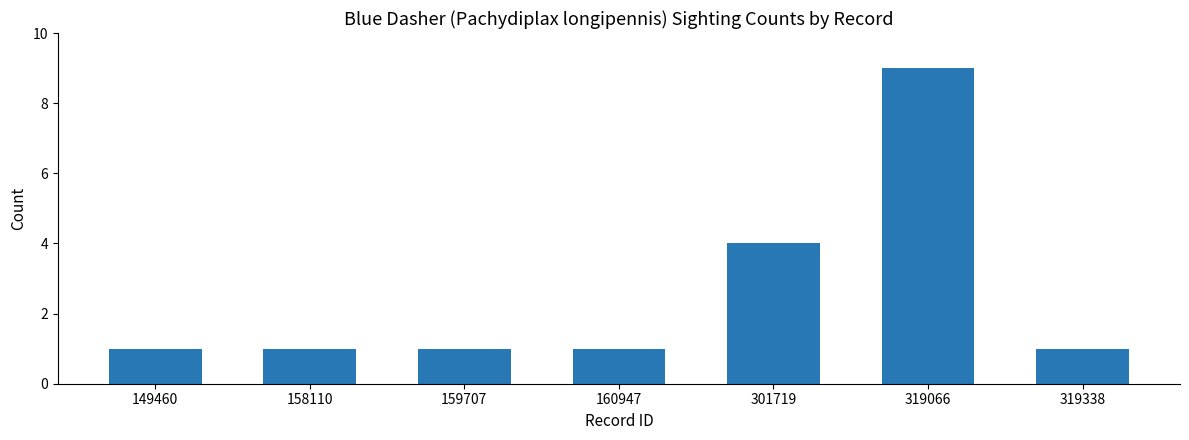

What is the sum of the values at 160947 and 149460?

2